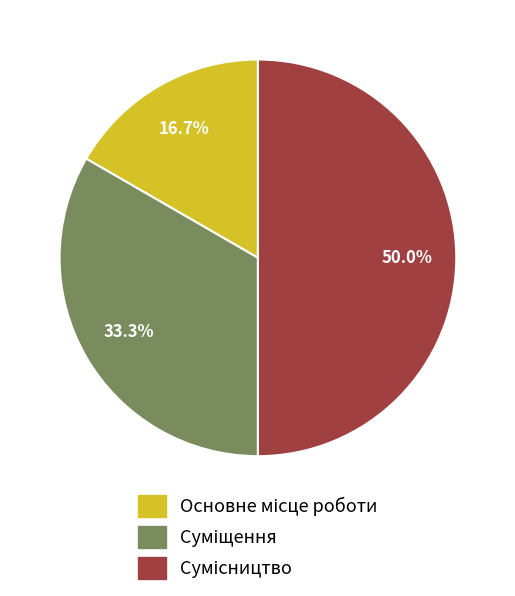

What is the largest slice in the pie chart?

Сумісництво